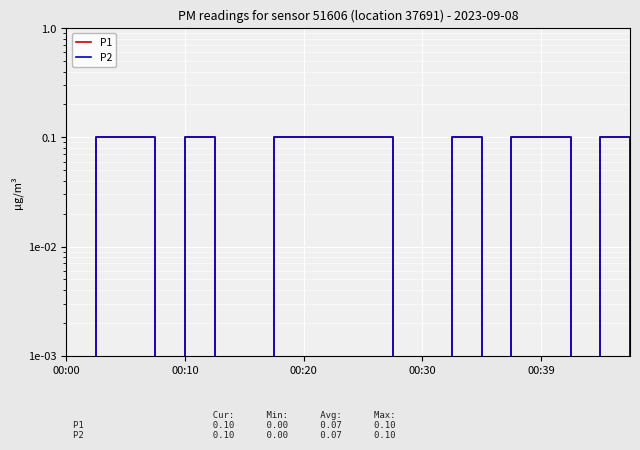

Count the number of categories in the chart.

20